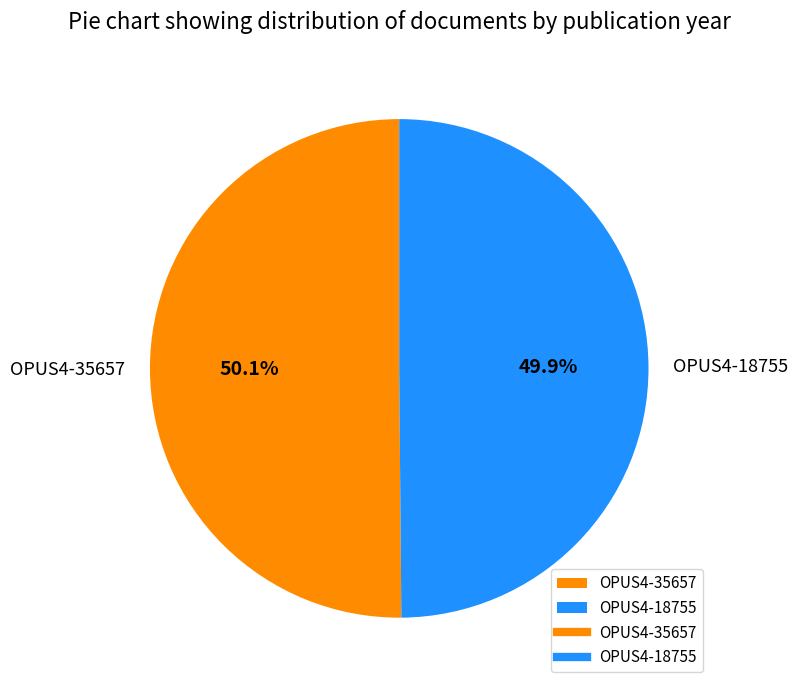

Approximately how many times larger is the value at OPUS4-18755 compared to OPUS4-35657?

1.0